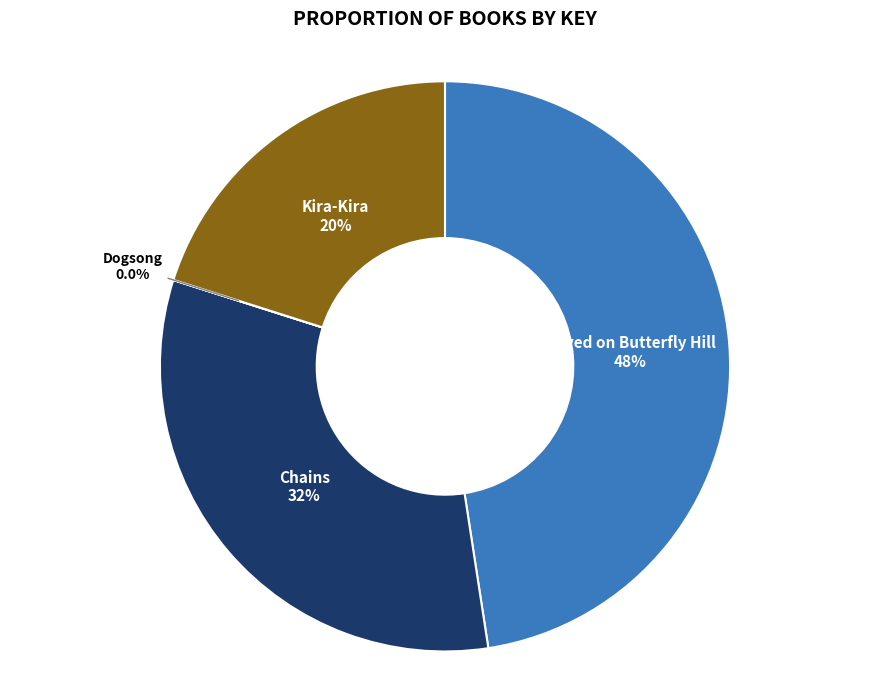

Approximately how many times larger is the value at Kira-Kira compared to Chains?

0.6